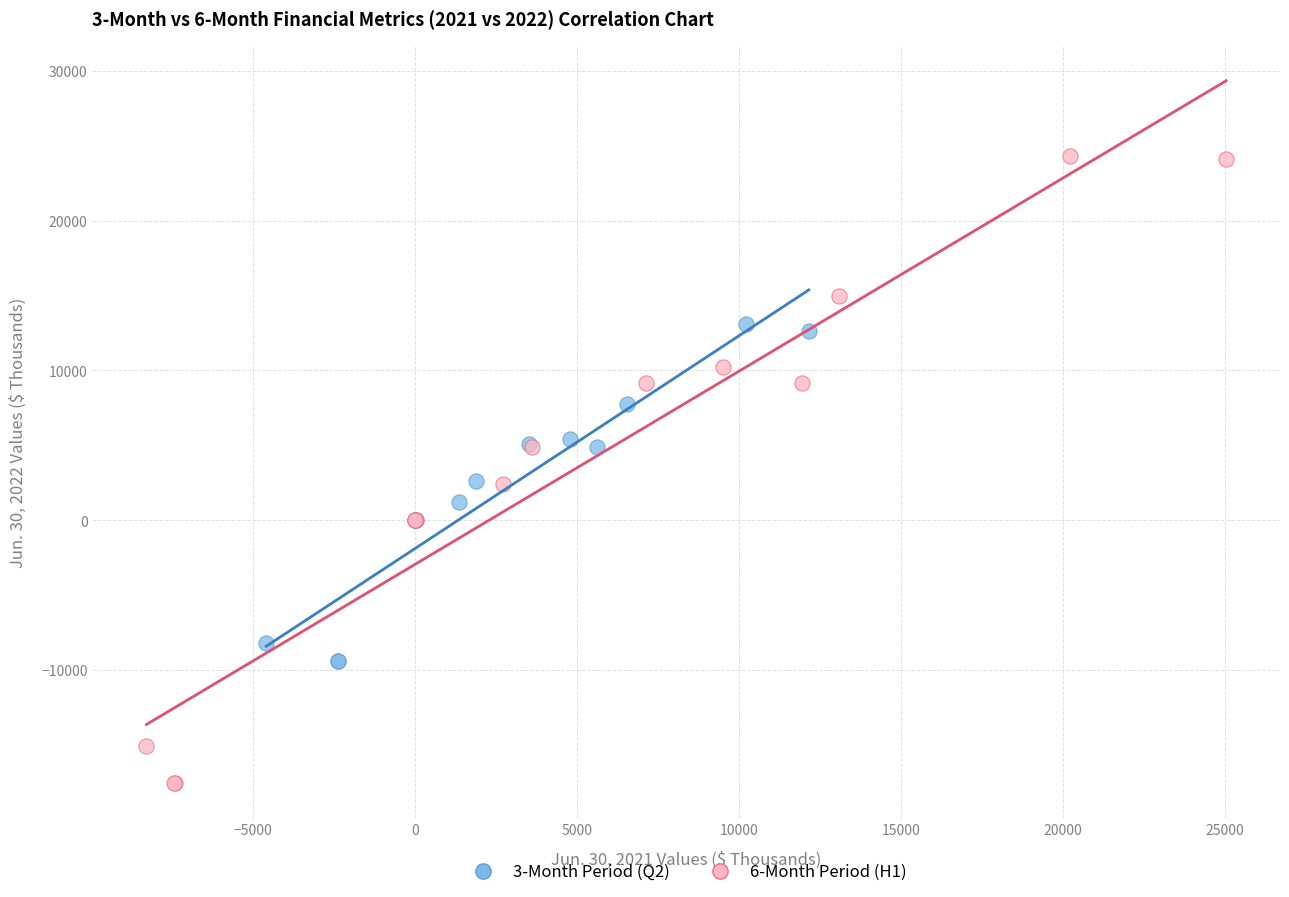

Which series has the widest spread of Y values?

6-Month Period (H1)